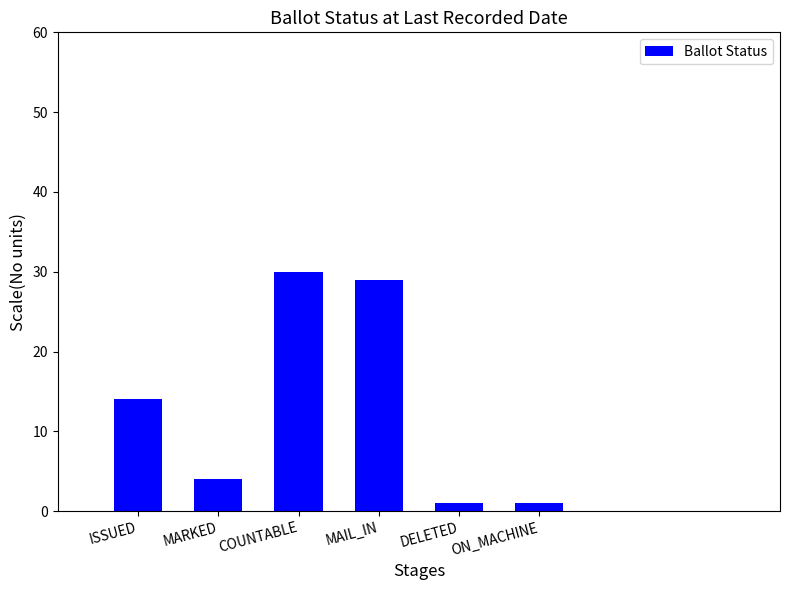

How many distinct data groups are displayed?

1